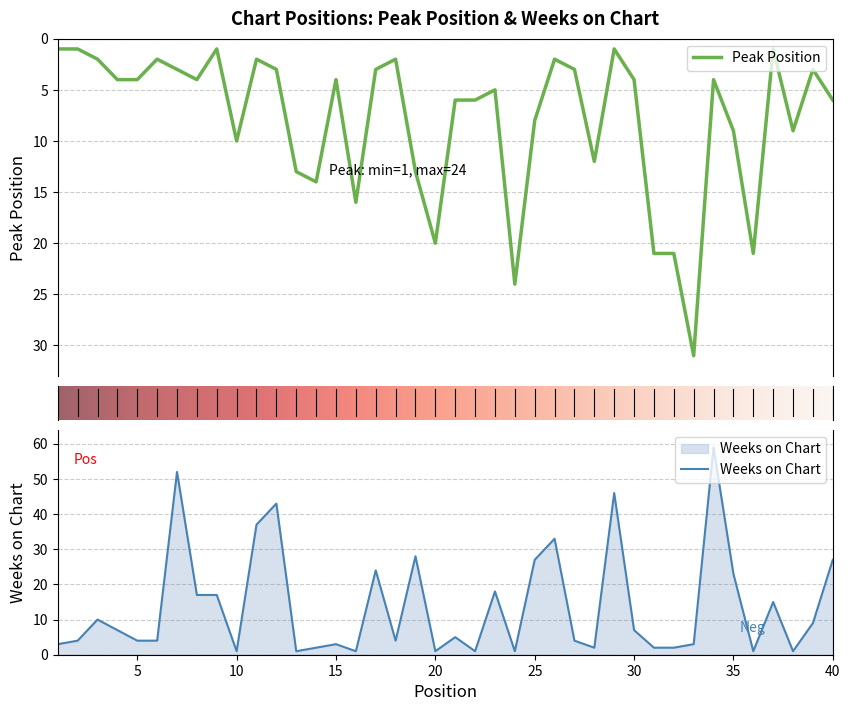

The value of Weeks on Chart at 40 is 49. True or false?

False